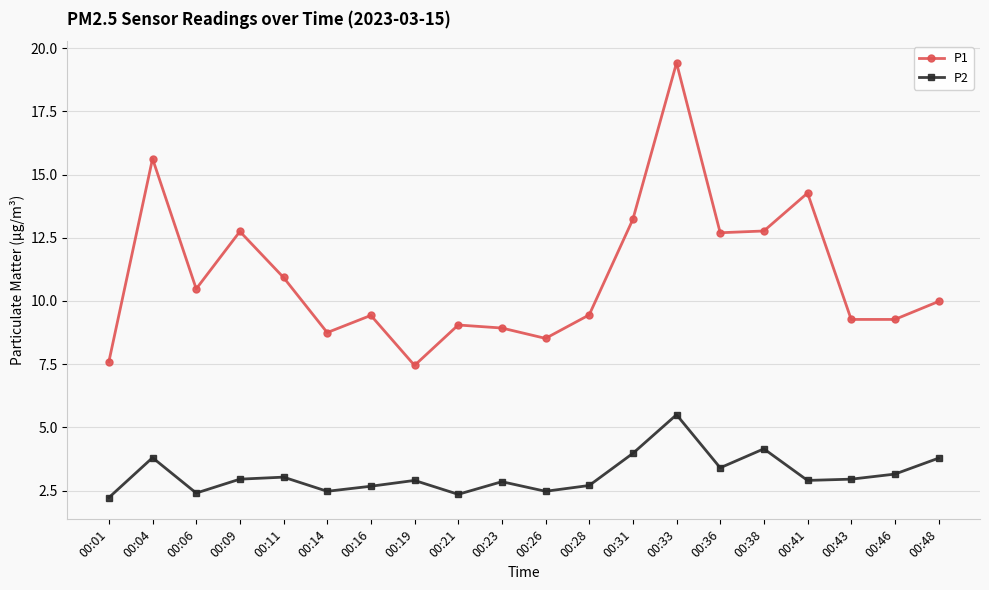

What are all the series names shown in the legend?

P1, P2